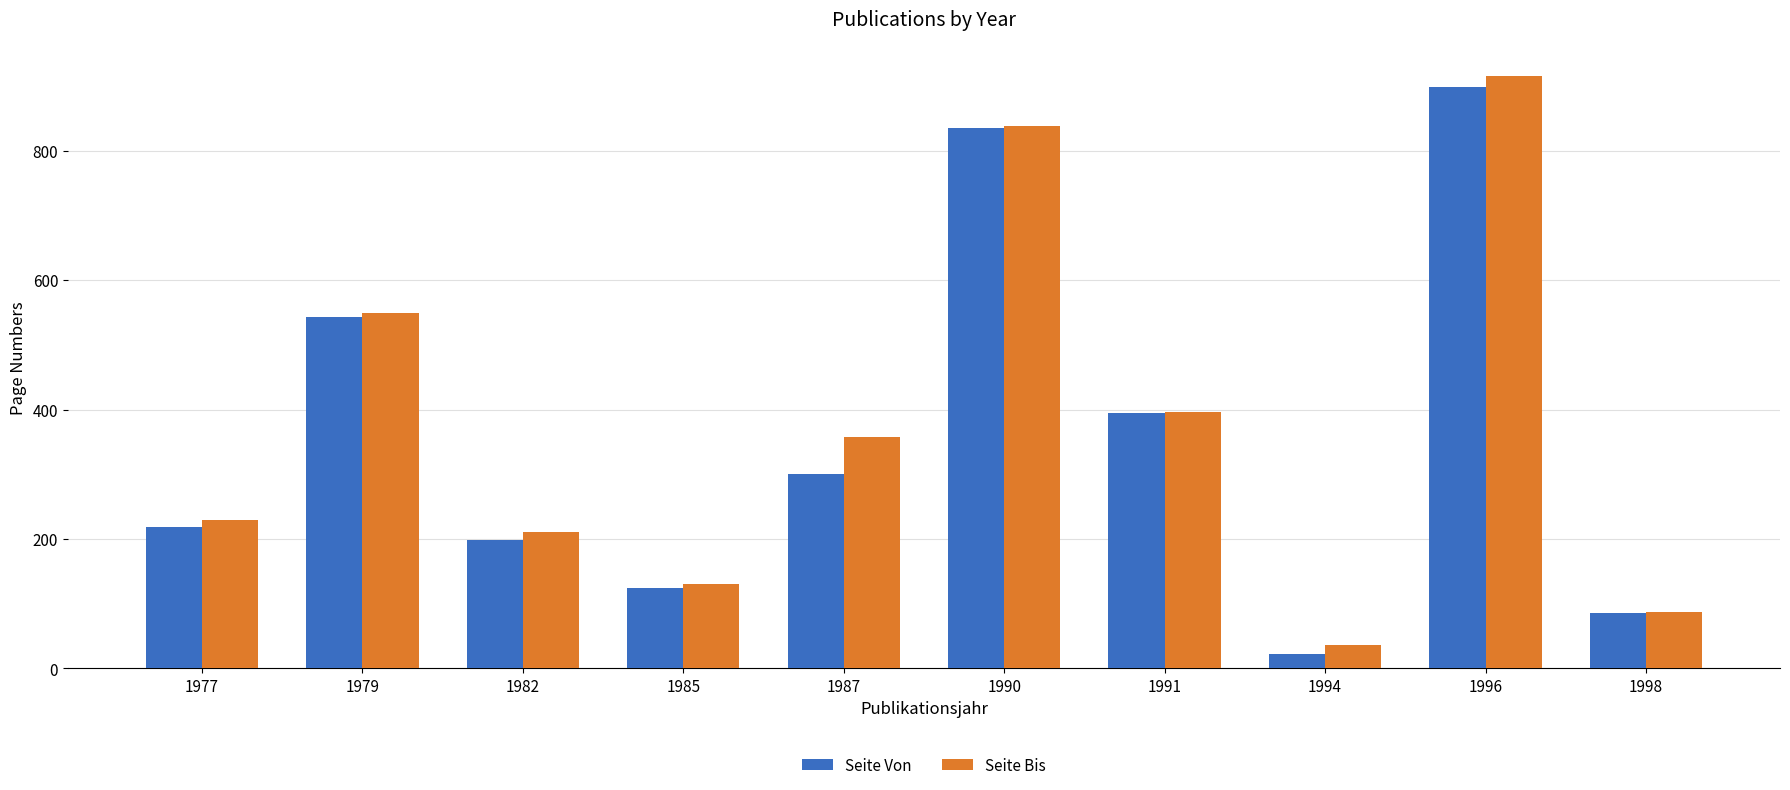

At which label does Seite Von first exceed 301?

1979